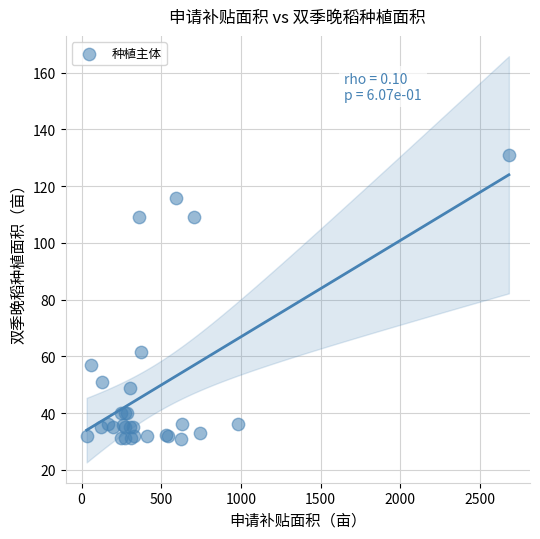

What Y value in the scatter plot is closest to 80?

61.5